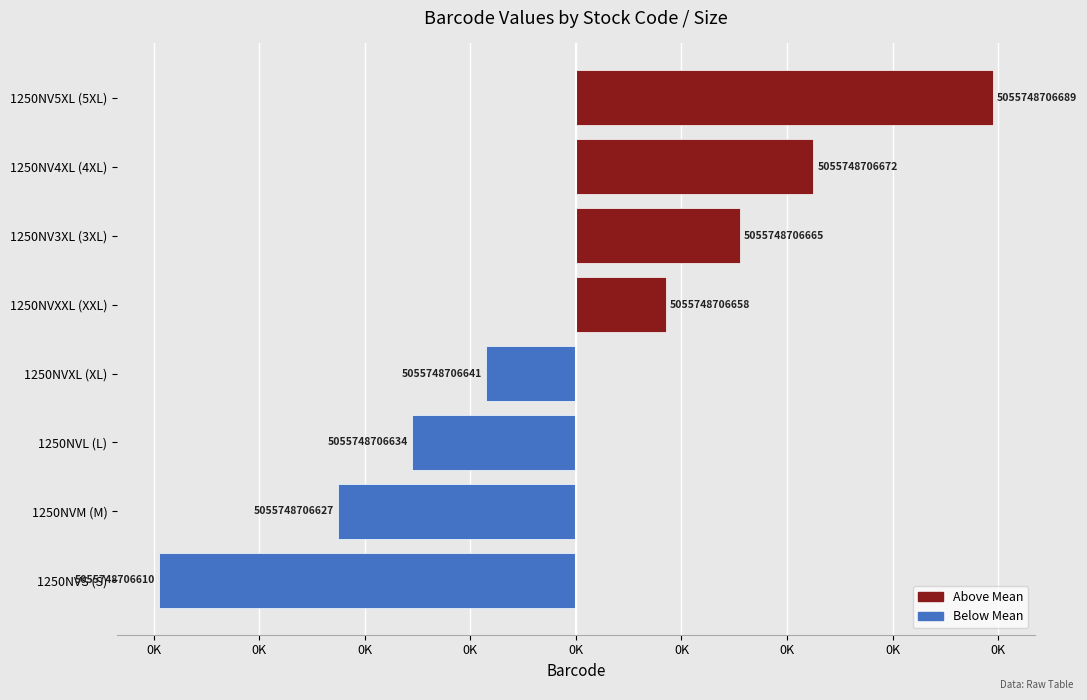

Does the chart contain any negative values?

Yes